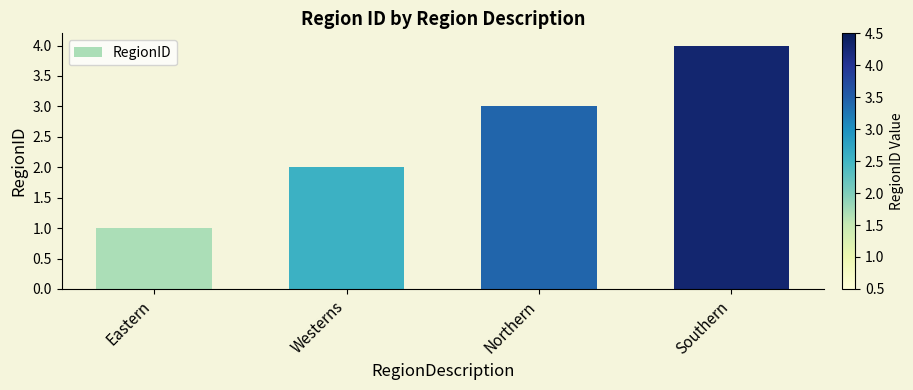

What is the difference between the maximum and minimum values?

3